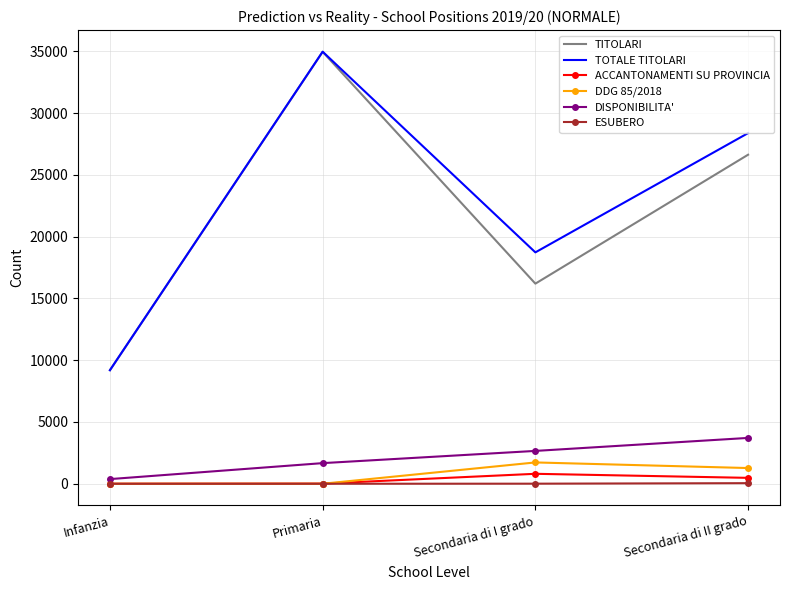

Which series has the largest total across all categories?

TOTALE TITOLARI